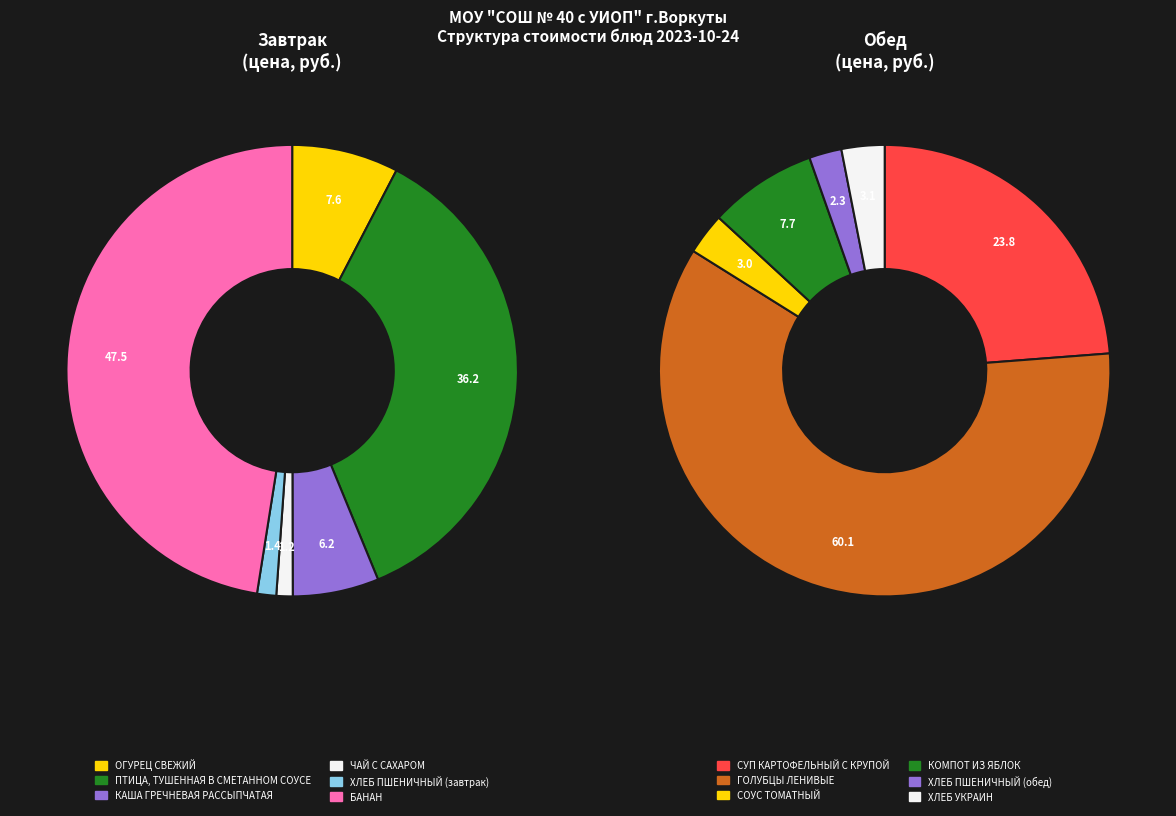

Between ХЛЕБ ПШЕНИЧНЫЙ (завтрак) and КОМПОТ ИЗ ЯБЛОК, which is larger?

КОМПОТ ИЗ ЯБЛОК